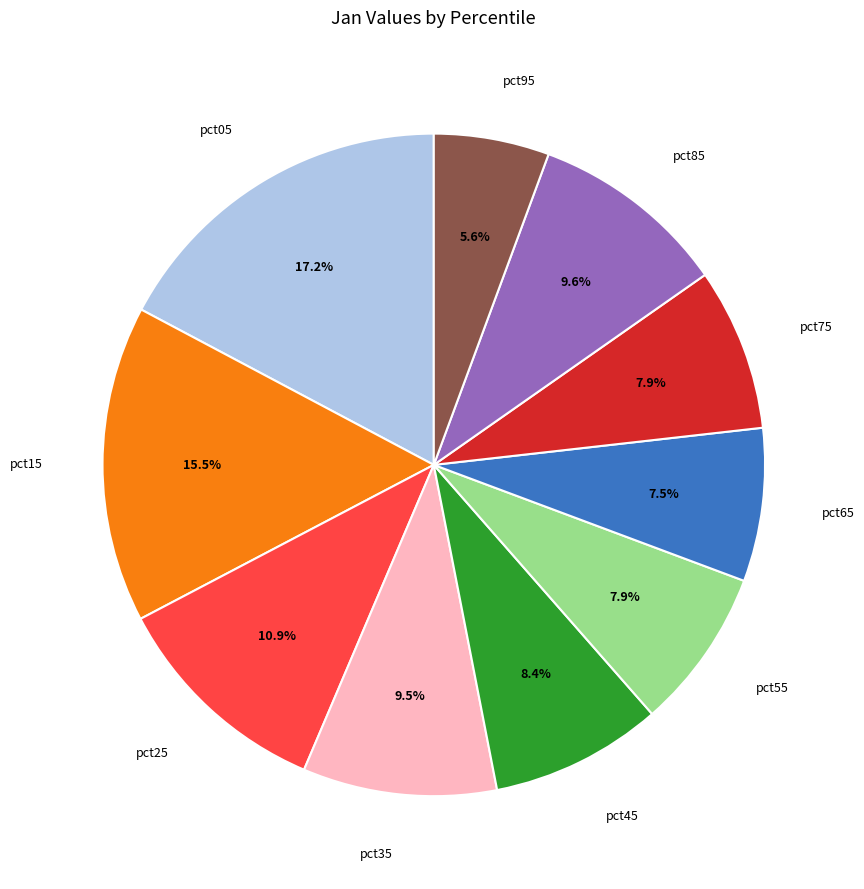

Does any single category account for the majority?

No